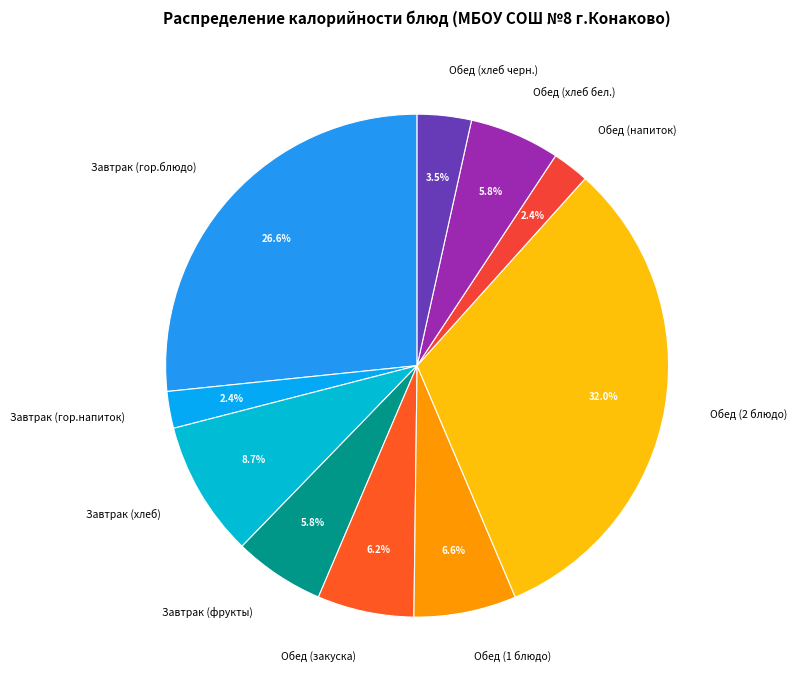

How many segments does this pie chart have?

10